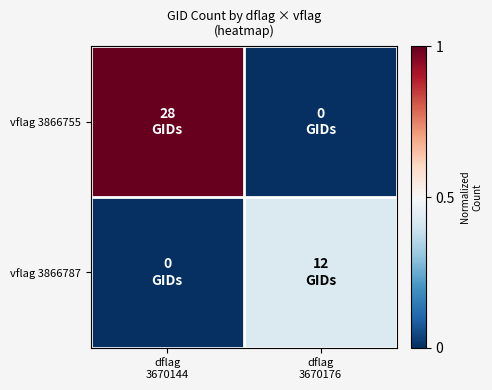

At which category is the sum across all series the highest?

dflag
3670144